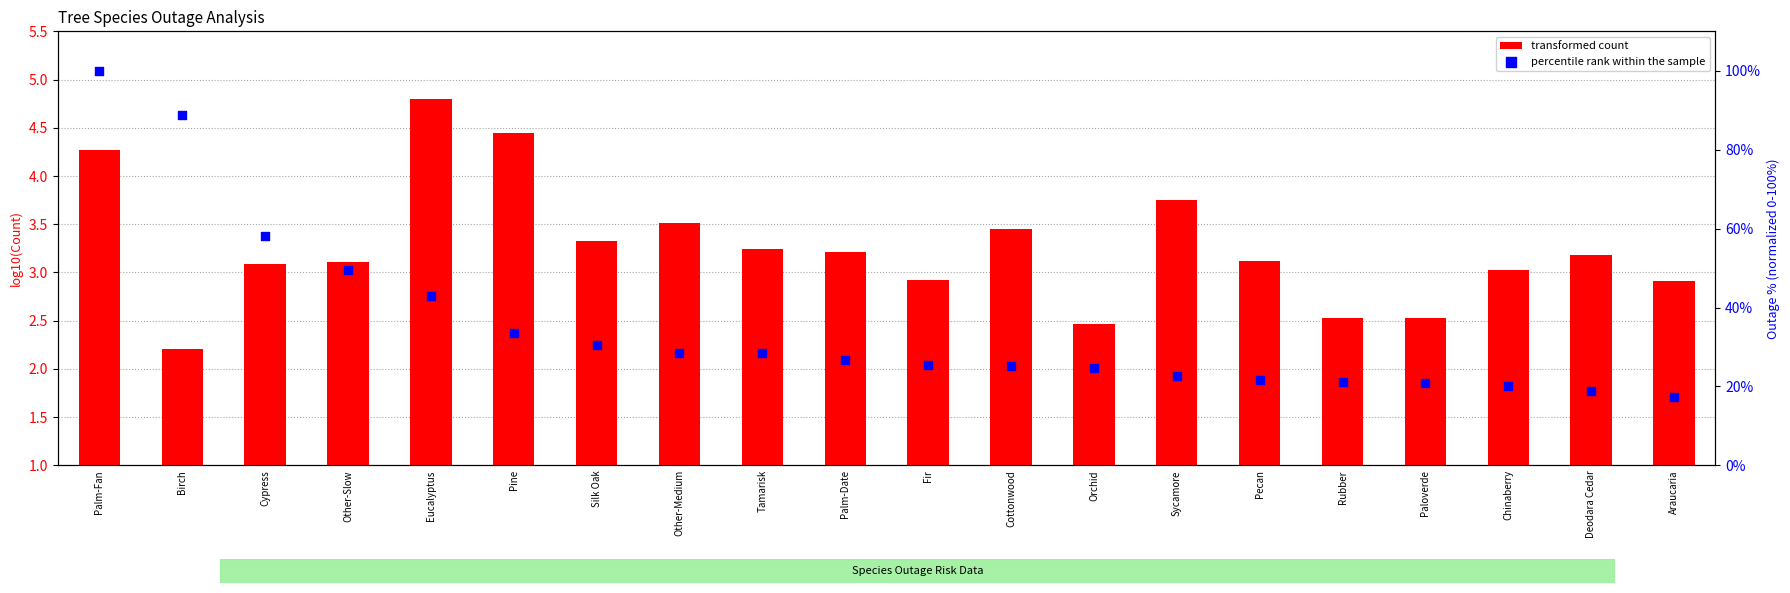

What is the total value across all series at Tamarisk?

31.6